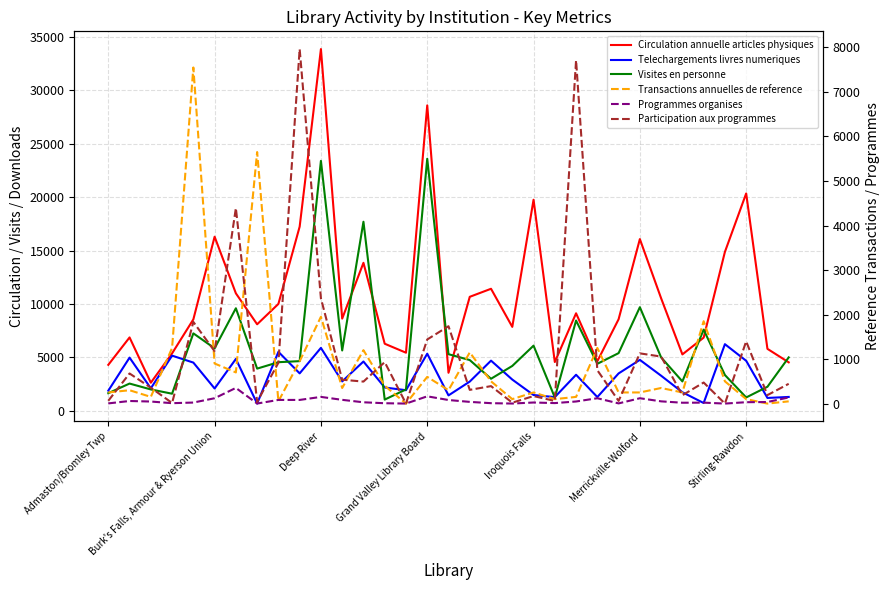

In Participation aux programmes, how many points are lower than both neighbors (excluding endpoints)?

12